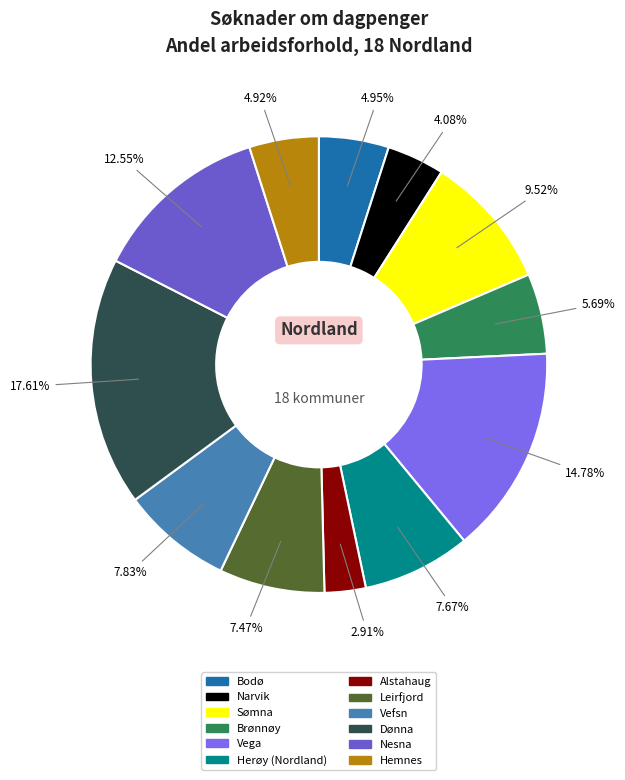

Which category has the biggest portion of the pie?

Dønna